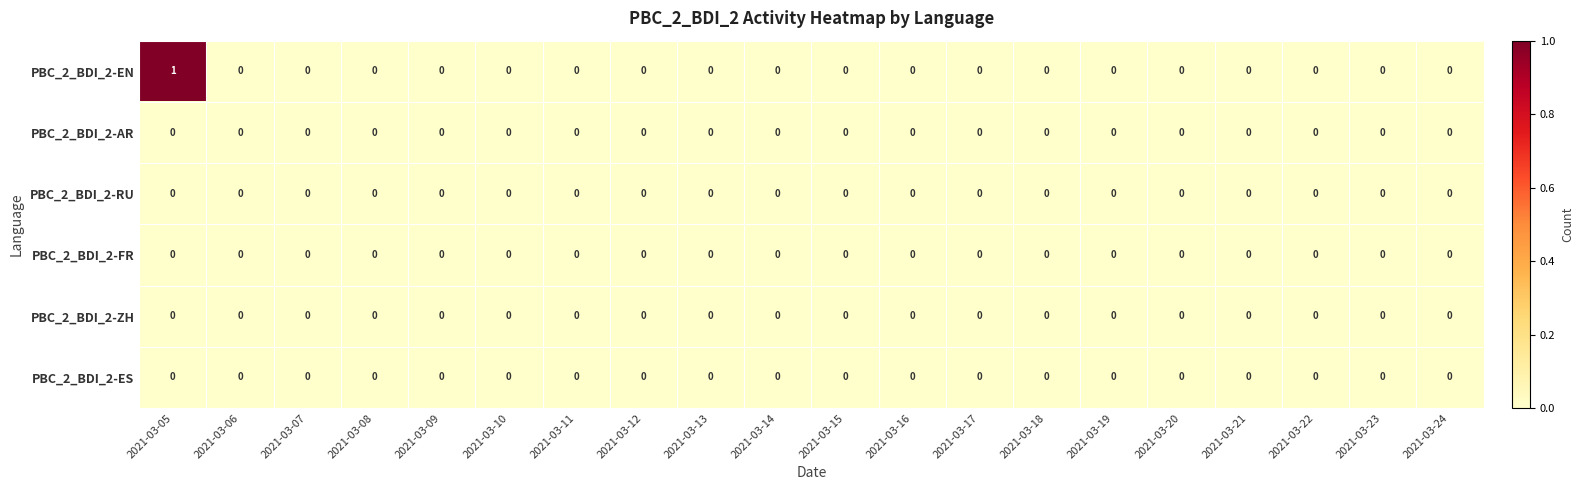

True or false: PBC_2_BDI_2-RU has a value of 0 at 2021-03-18.

True